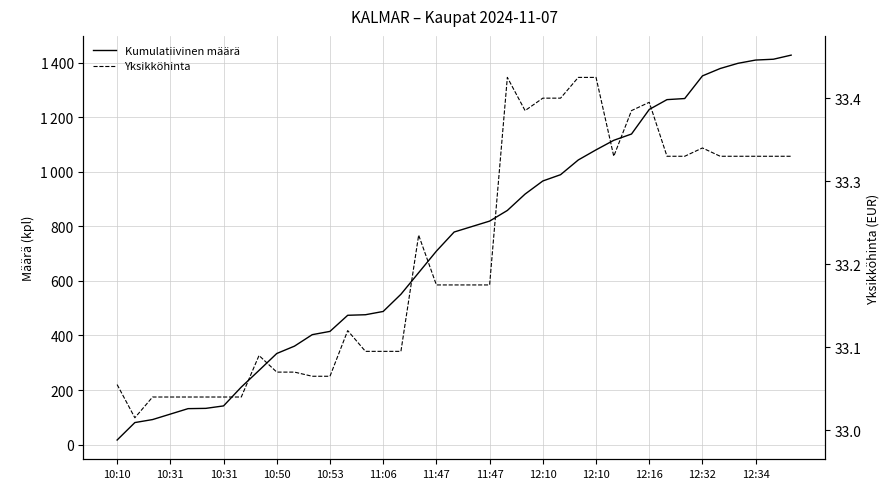

Rank the series by their average value, from highest to lowest.

Kumulatiivinen määrä, Yksikköhinta